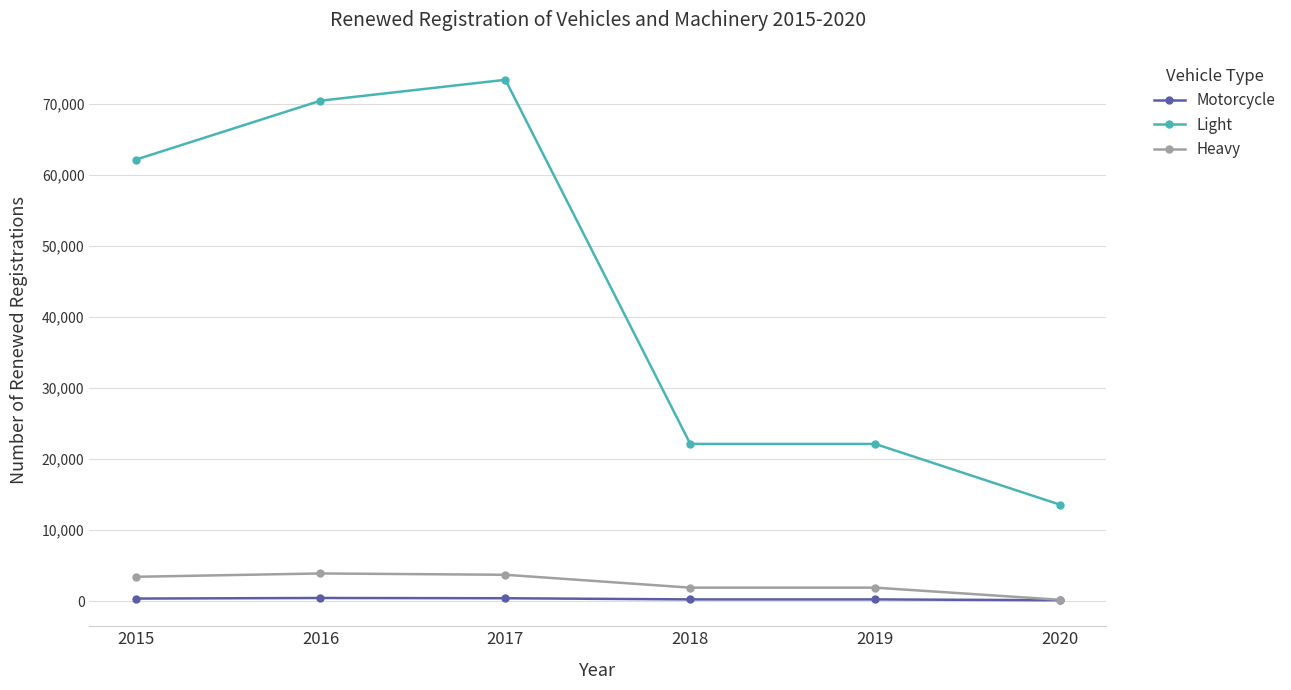

What is the sum of all Heavy values?

15007